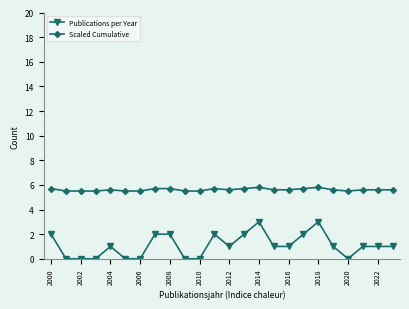

What is the sum of all Publications per Year values?

26.0